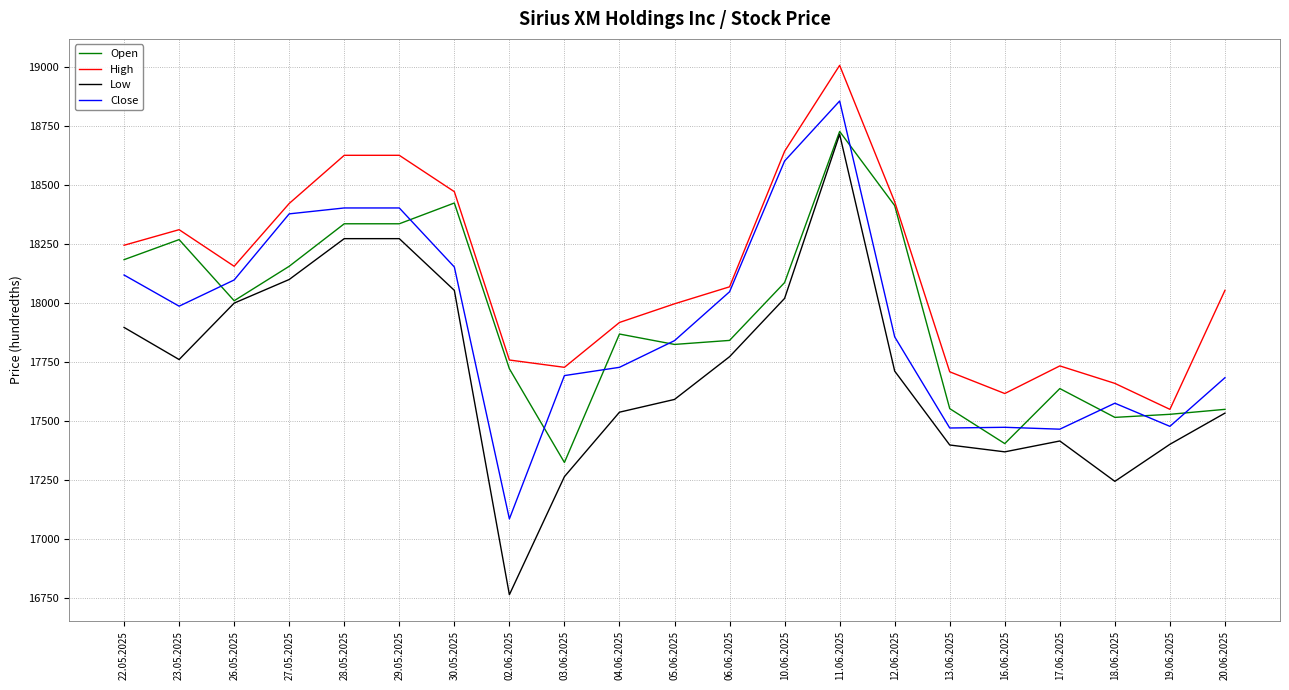

What is the approximate value of Close at 13.06.2025, to the nearest 50?

17450